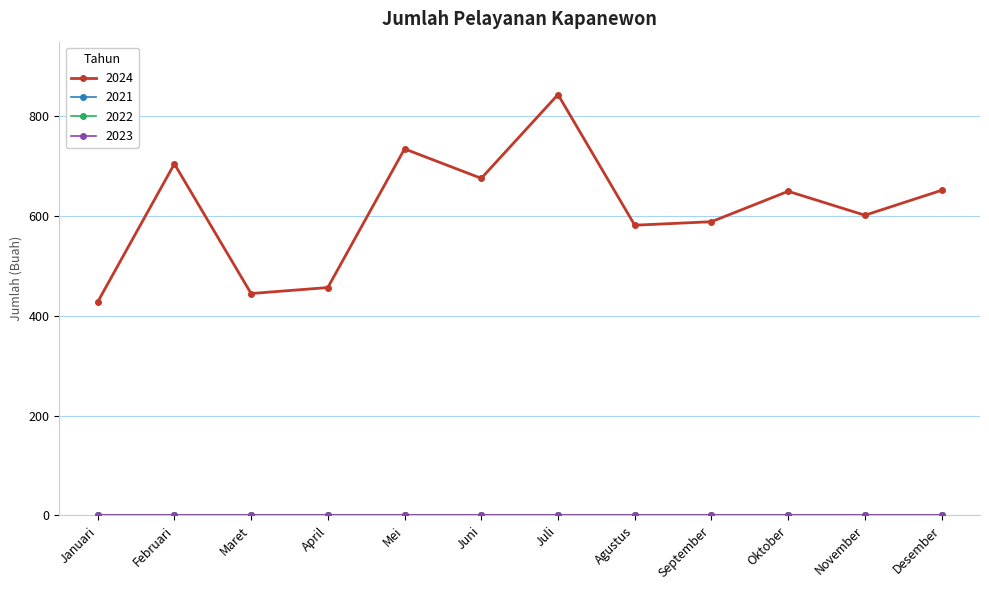

Is this an area chart (filled region under the line)?

No